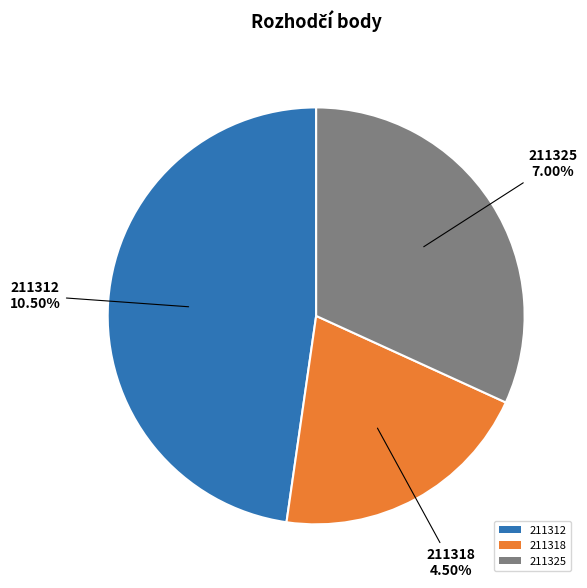

What is the total percentage of 211325 and 211318?

52.3%